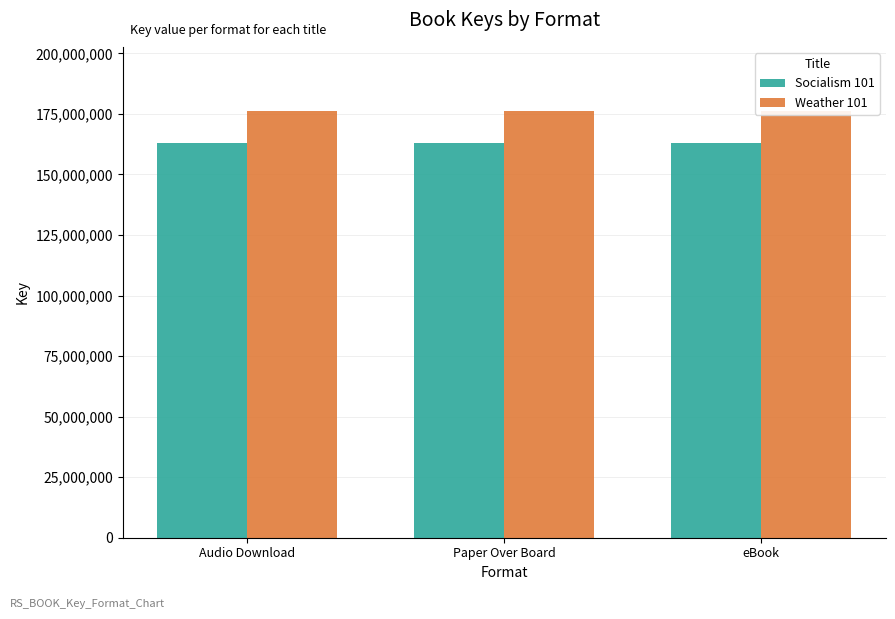

Is it true that Weather 101 equals 91377263 at Paper Over Board?

False